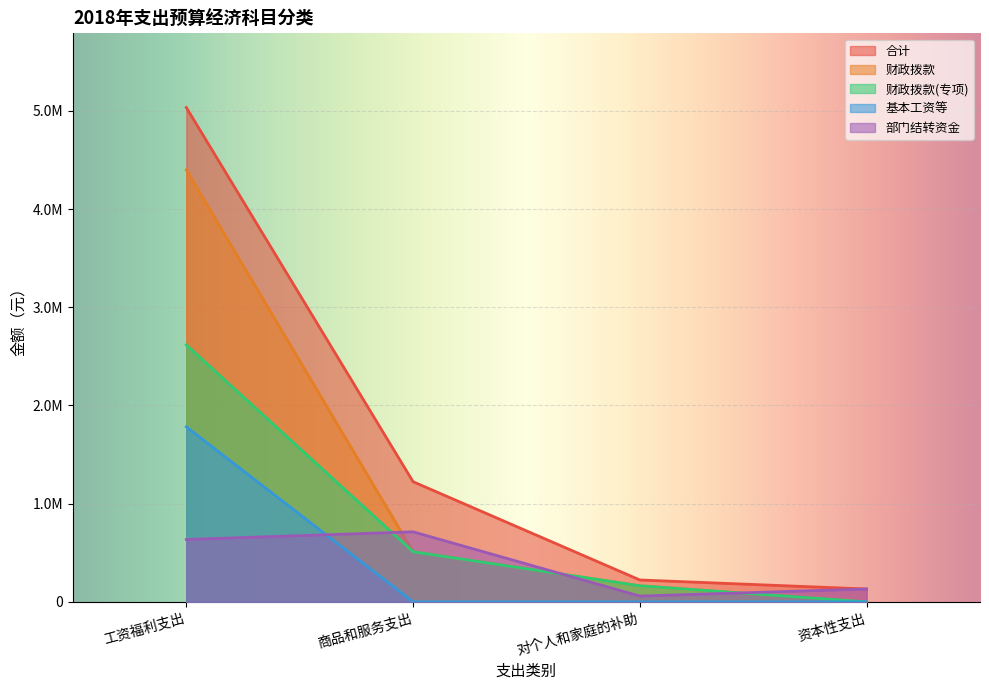

At how many categories does at least one series exceed 4162866?

1